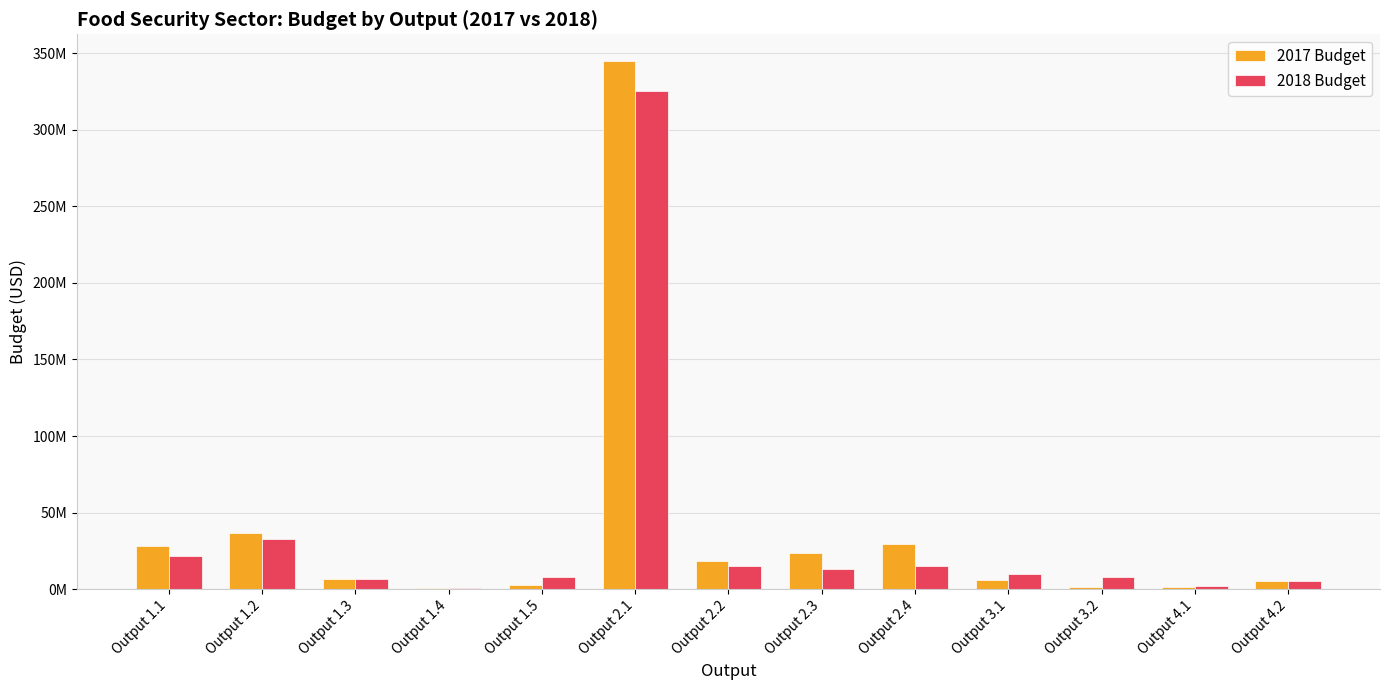

The value of 2018 Budget at Output 1.3 is 2471923. True or false?

False